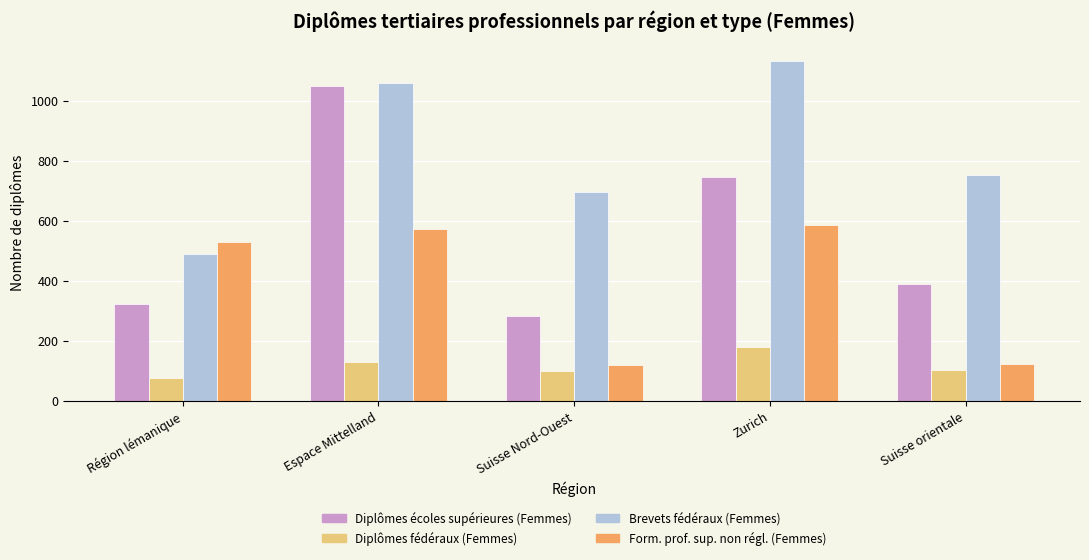

What is the label of the 2nd bar from the right?

Zurich